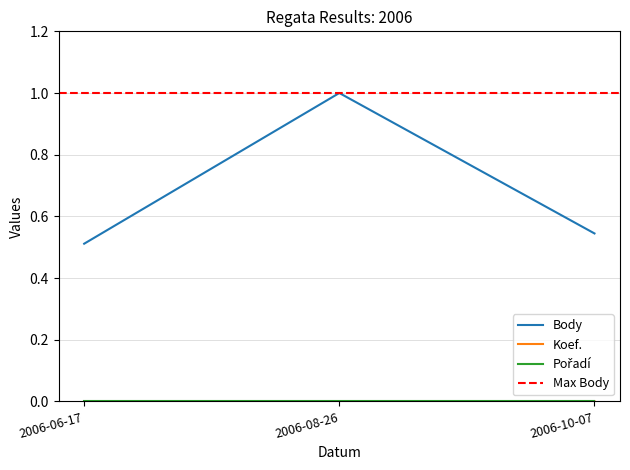

Count the Body values in the range 0 to 1.

3